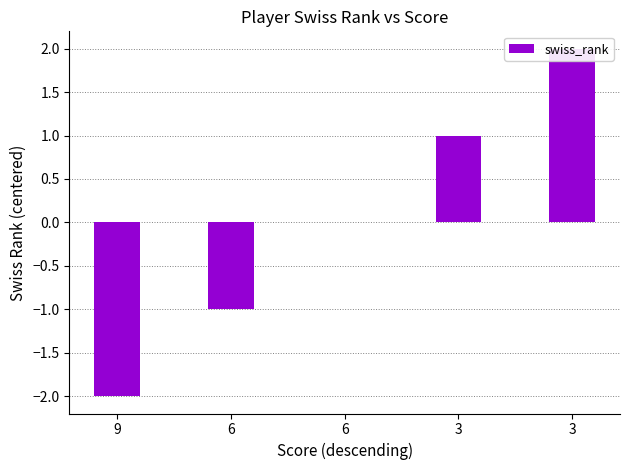

Reading left to right, list all the values displayed in this chart.

9=-2	6=-1	6=0	3=1	3=2